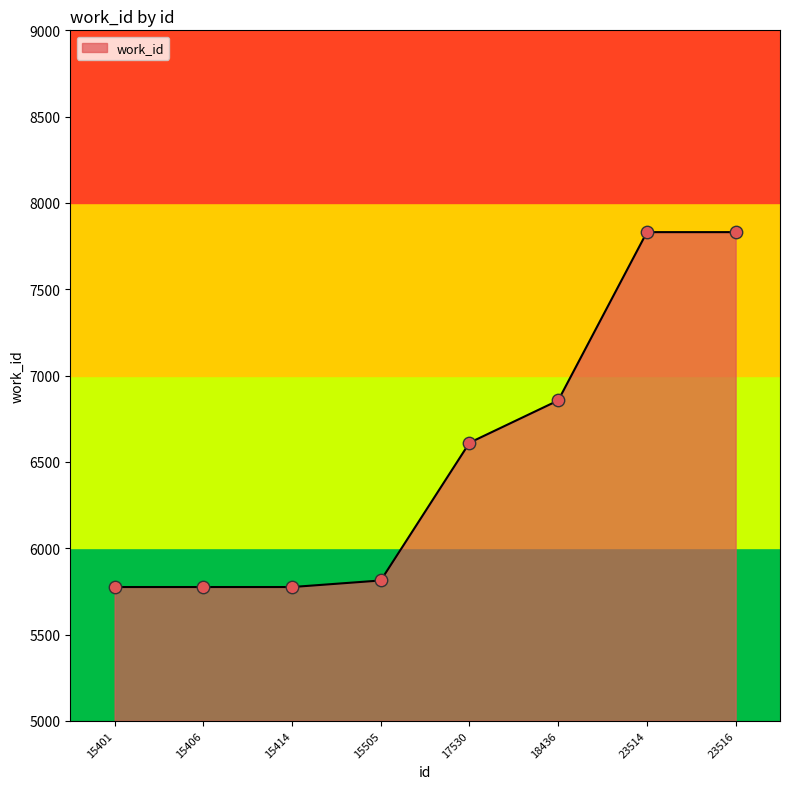

What is the ratio of the value at 17530 to the value at 23516?

0.8